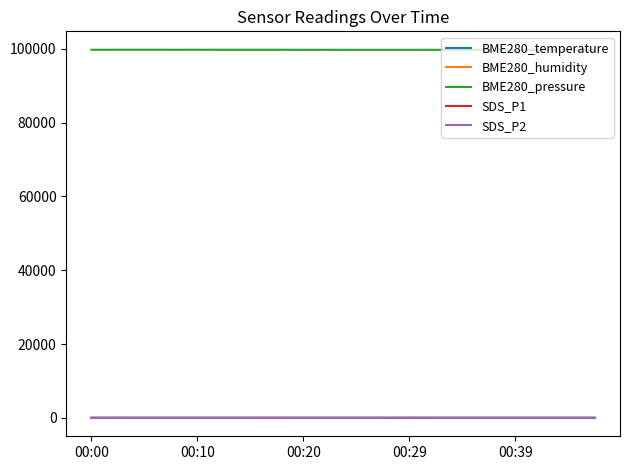

Which series has the largest total across all categories?

BME280_pressure